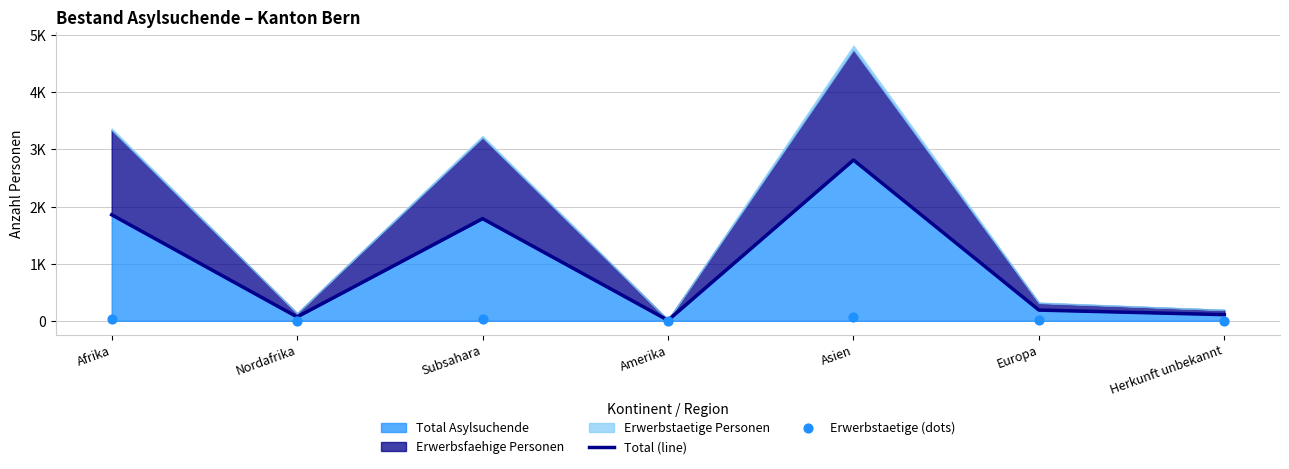

Is the value of Erwerbstaetige (dots) at Amerika greater than the value of Total (line) at Nordafrika?

No